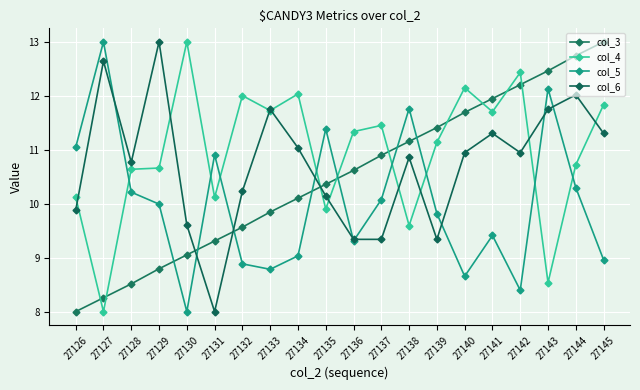

True or false: col_3 and col_4 cross at least once.

True